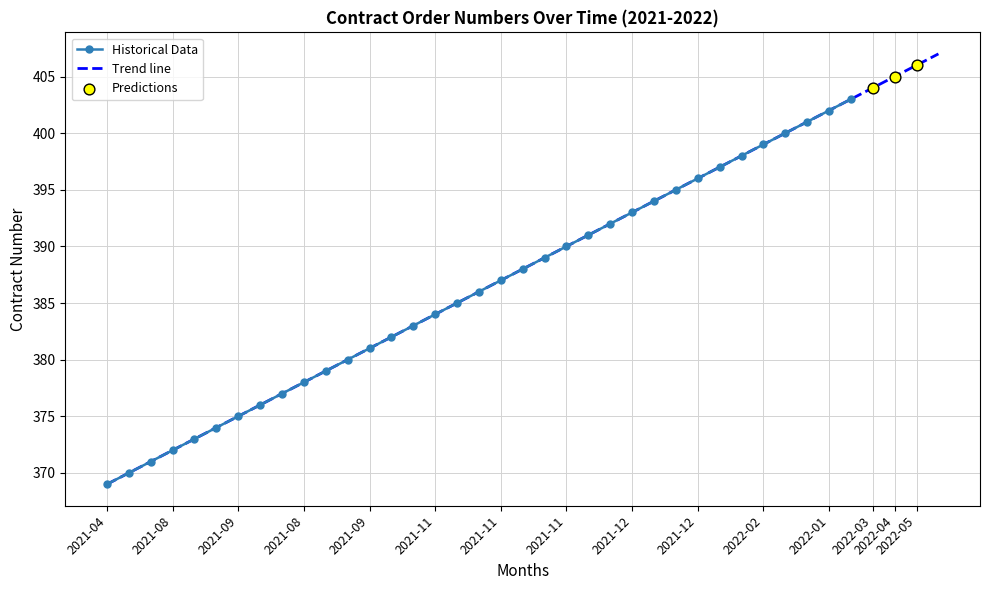

What is the change in value from 2021-08 to 2021-11?

+14